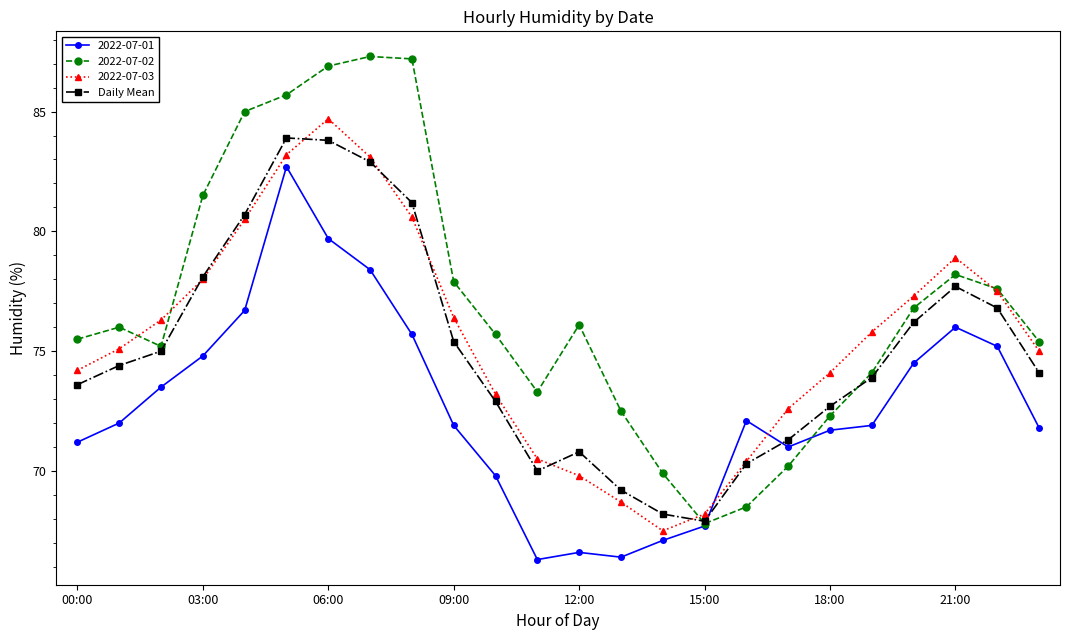

True or false: 2022-07-03 has more than 2 points higher than both neighbors.

False